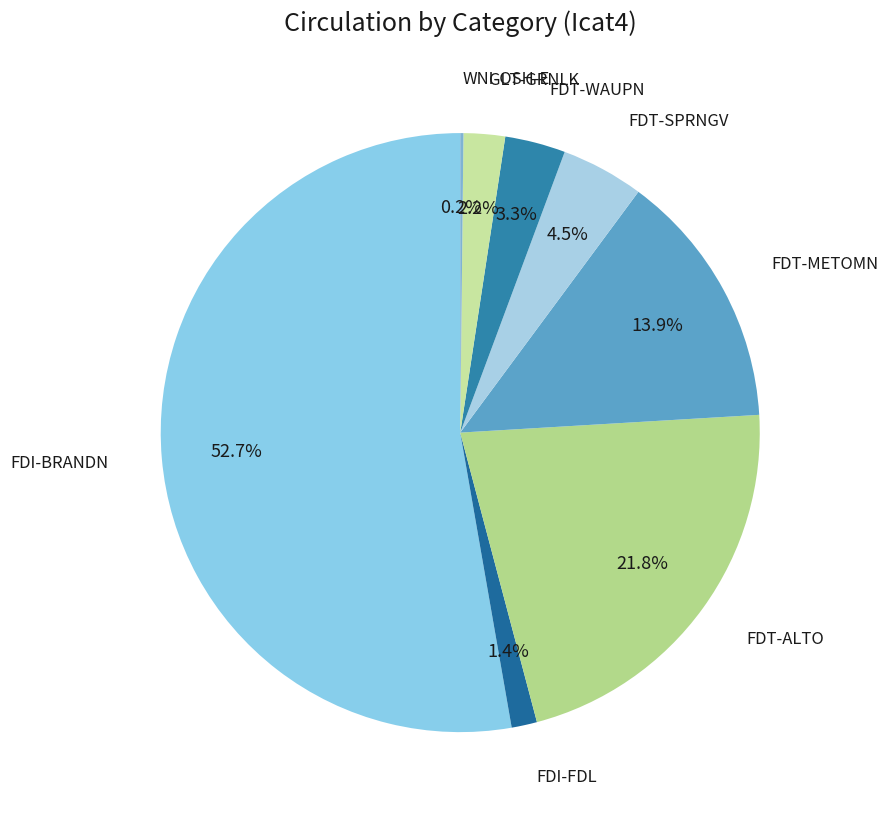

Rank the categories by value from highest to lowest.

FDI-BRANDN, FDT-ALTO, FDT-METOMN, FDT-SPRNGV, FDT-WAUPN, GLT-GRNLK, FDI-FDL, WNI-OSH-E